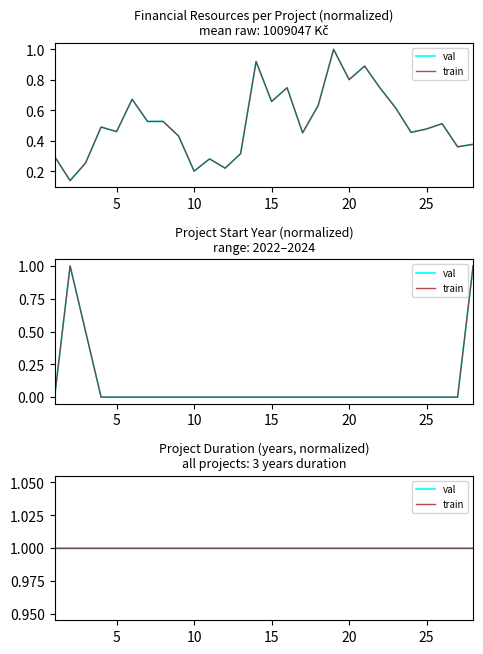

What is the difference between the maximum and second lowest values in the Start Year series?

1.0